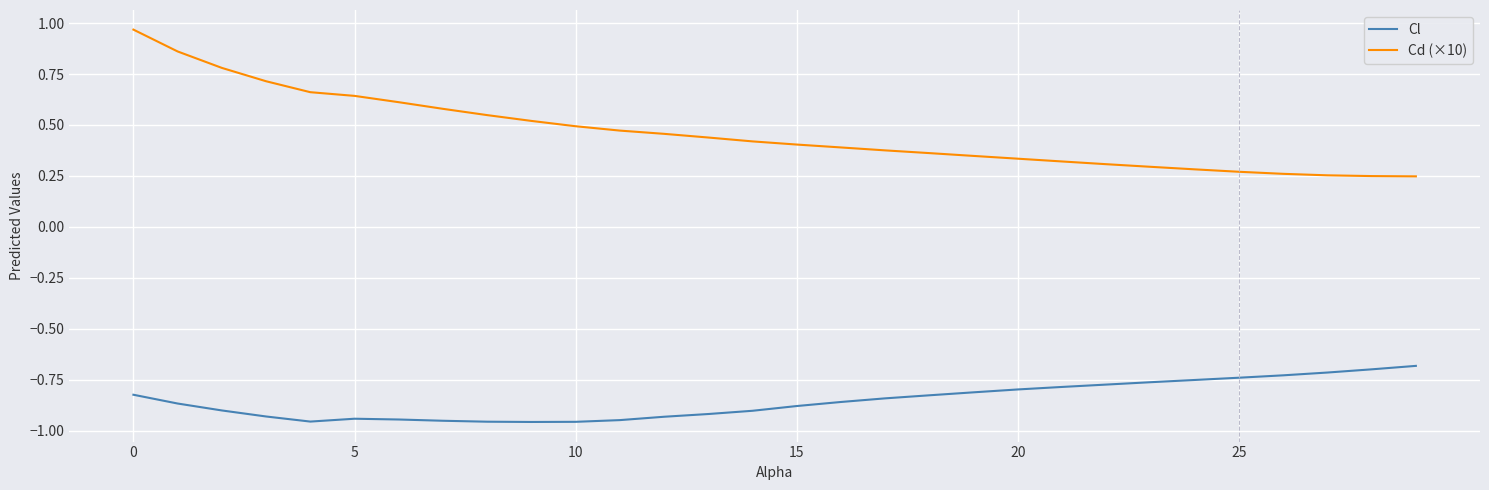

Which series has the largest total across all categories?

Cd (×10)